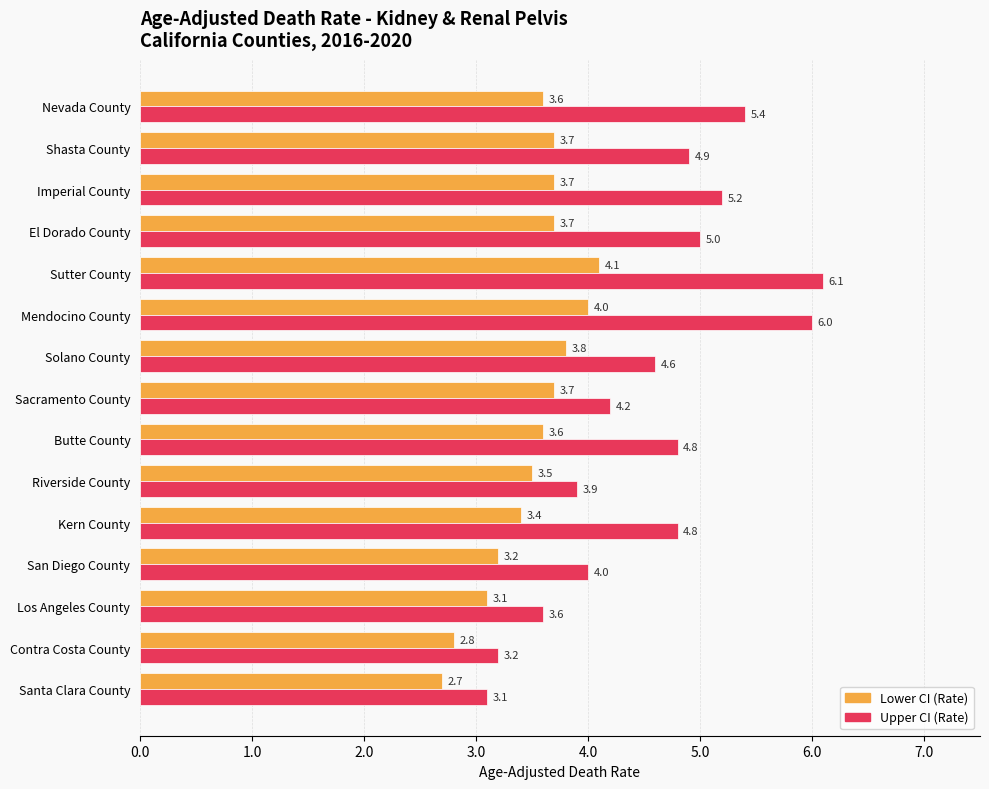

List the series in order of their overall mean, lowest first.

Lower CI (Rate), Upper CI (Rate)